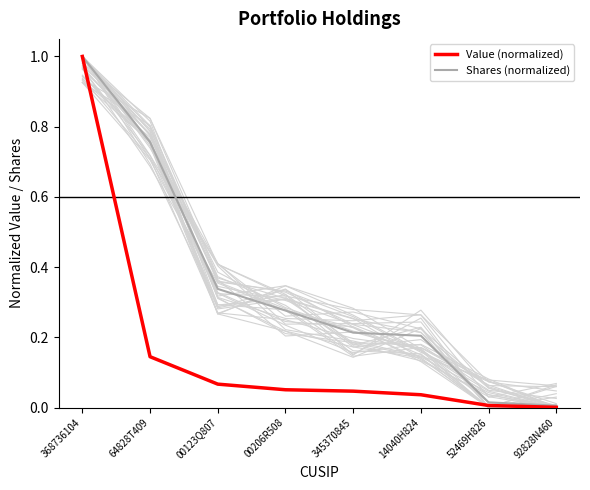

What is the total value across all series at 00206R508?

0.3